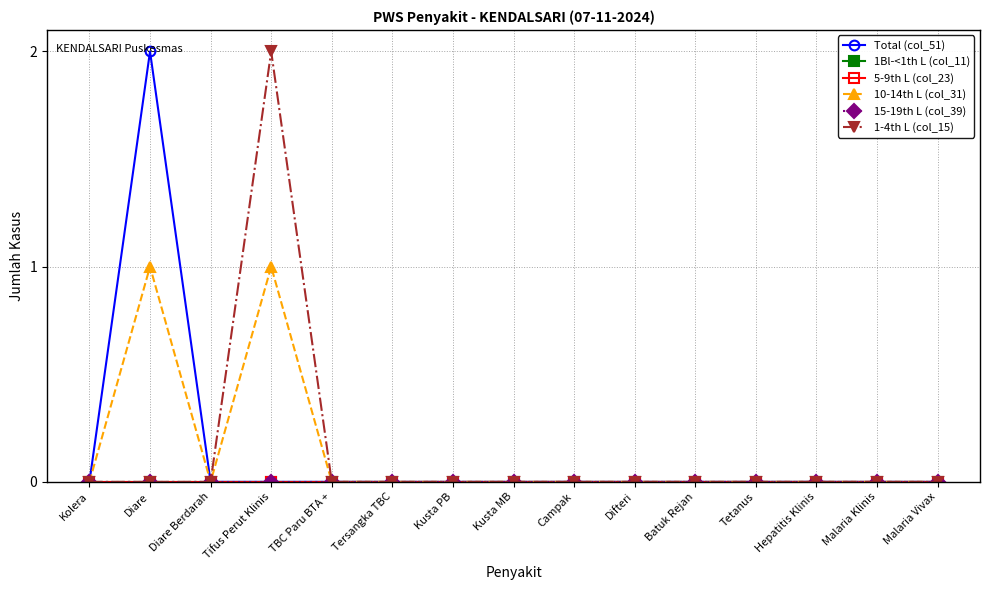

Is this an area chart (filled region under the line)?

No